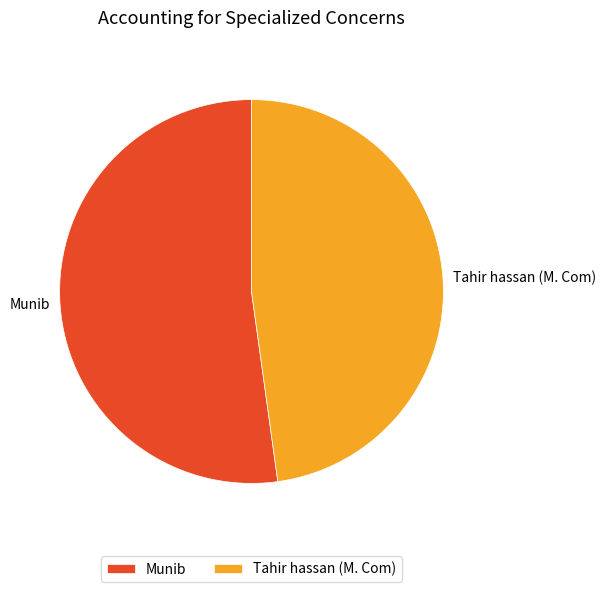

Between Tahir hassan (M. Com) and Munib, which is larger?

Munib